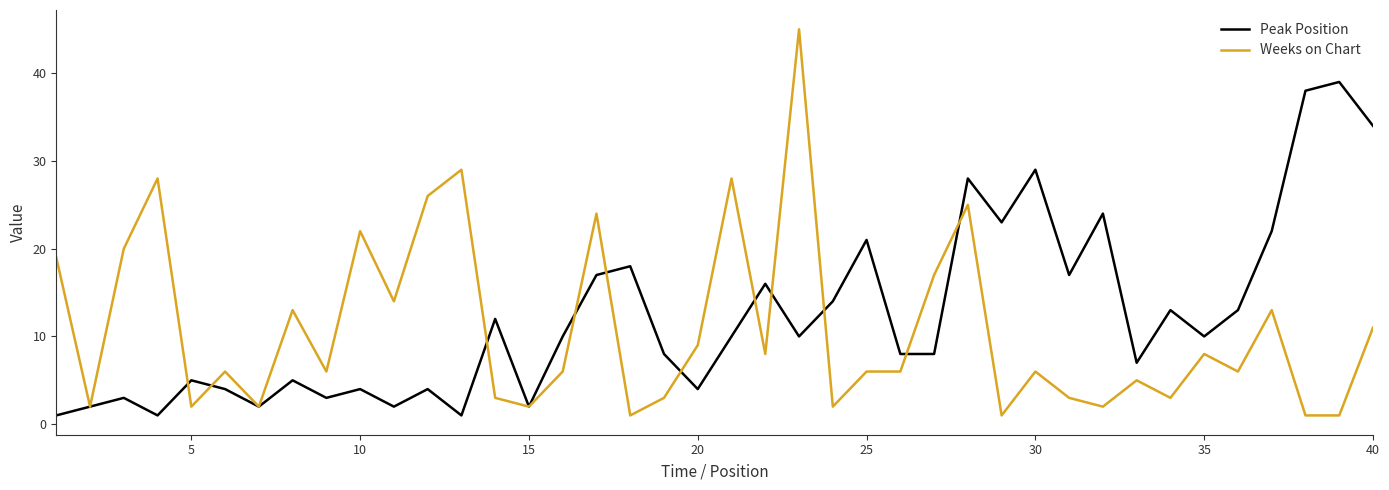

How many lines are shown in the chart?

2